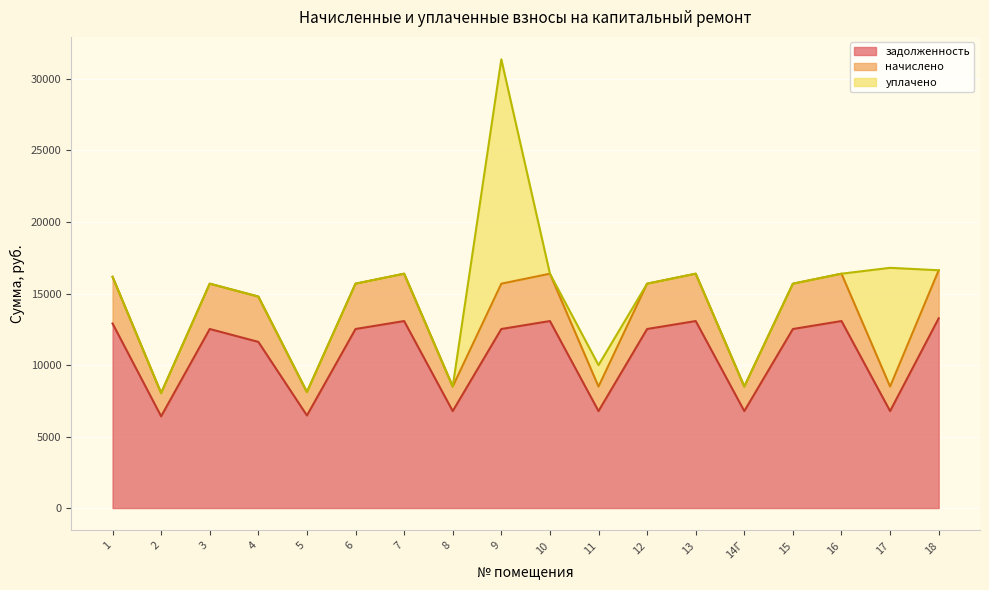

What is the highest value of the задолженность series?

13267.2